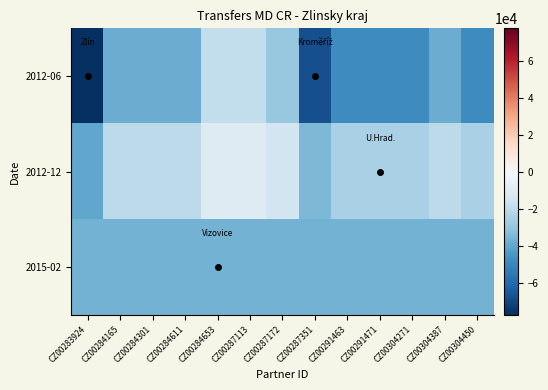

Which has a higher value, CZ00287113 or CZ00287351?

CZ00287113